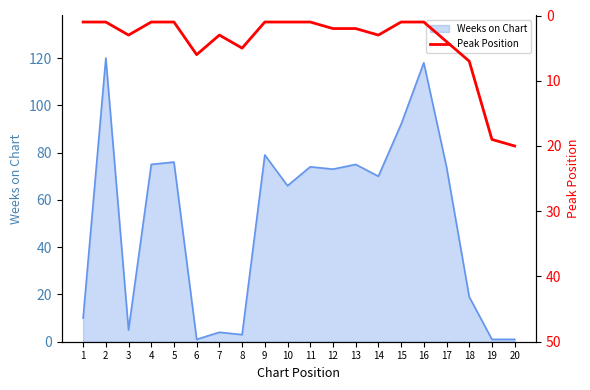

Reading left to right, transcribe all the data shown in this chart.

1=1	2=1	3=3	4=1	5=1	6=6	7=3	8=5	9=1	10=1	11=1	12=2	13=2	14=3	15=1	16=1	17=4	18=7	19=19	20=20